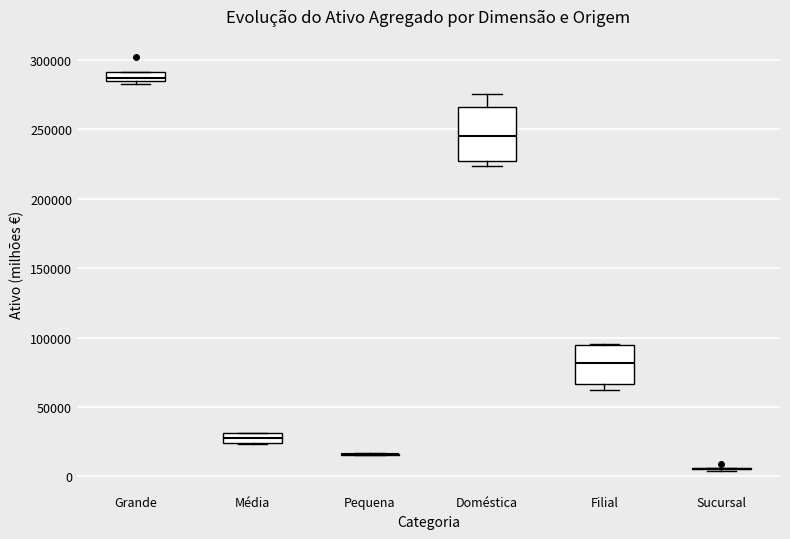

Where is the lower edge of the box for Doméstica on the y-axis? The values are not printed on the chart, so give them approximately, as read against the axis.

225000